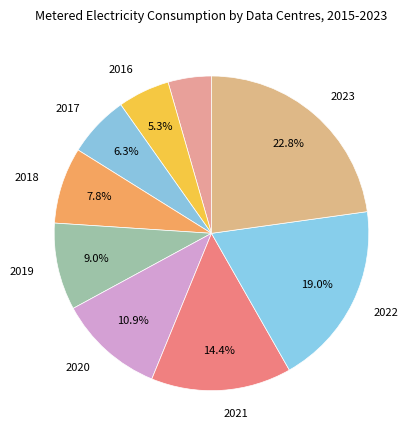

Does any single category account for the majority?

No